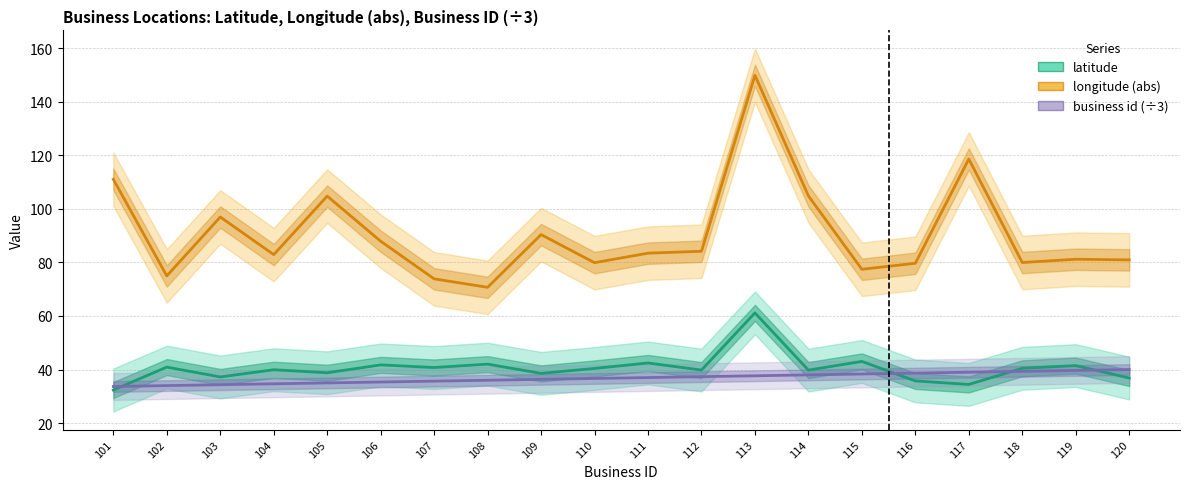

What is the difference between the latitude values at 118 and 116?

4.7